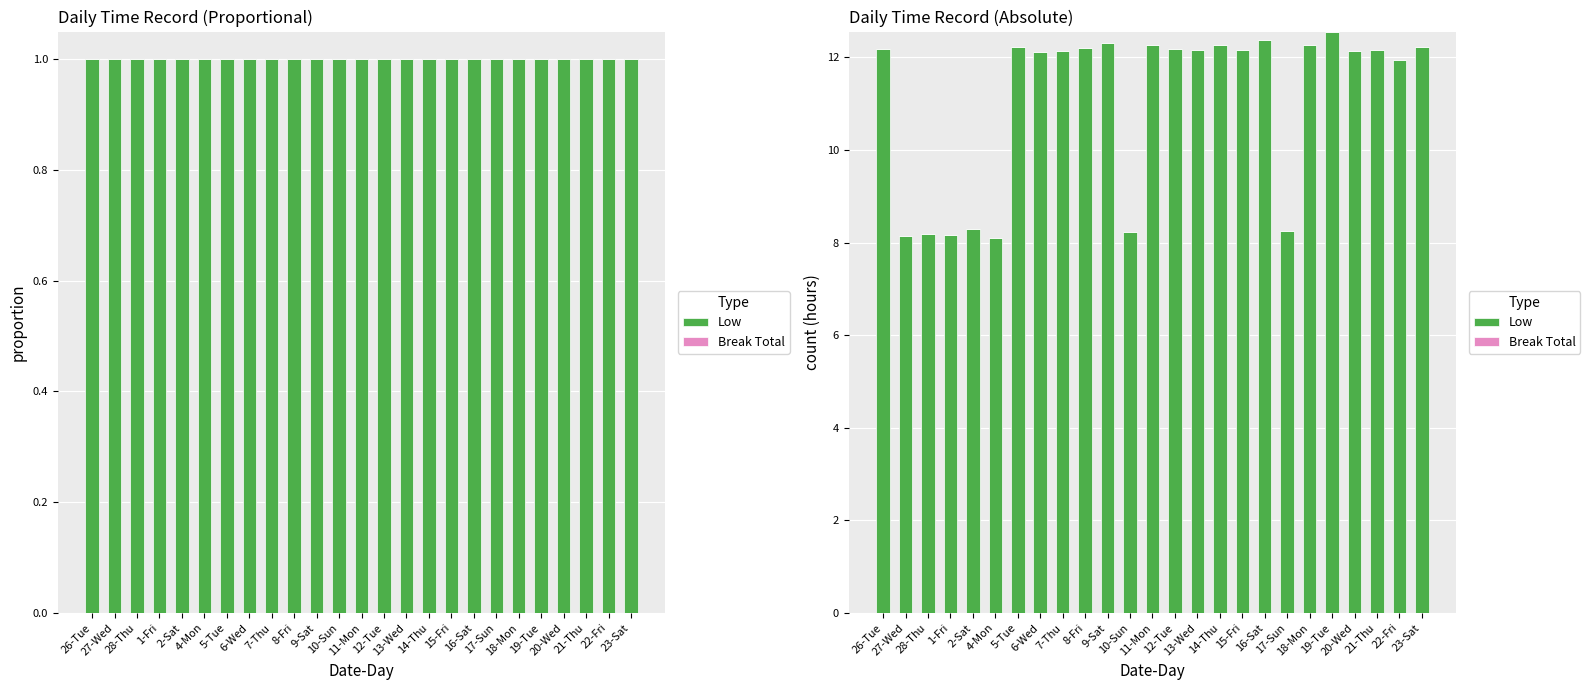

The Low series shows 12.3 at 11-Mon. True or false?

True